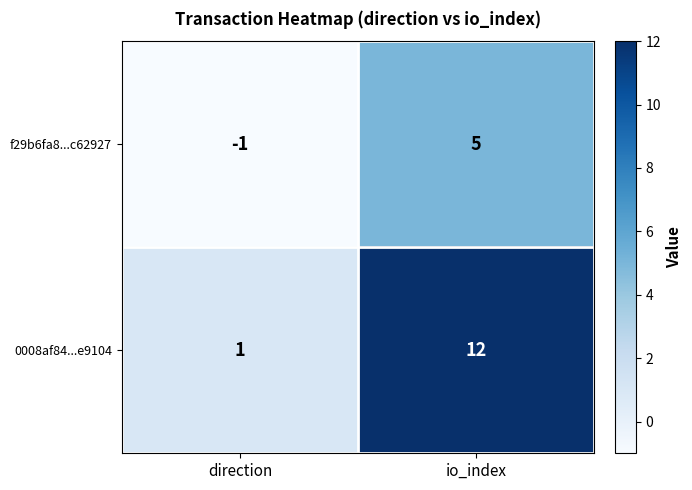

How many data points does each series have?

2